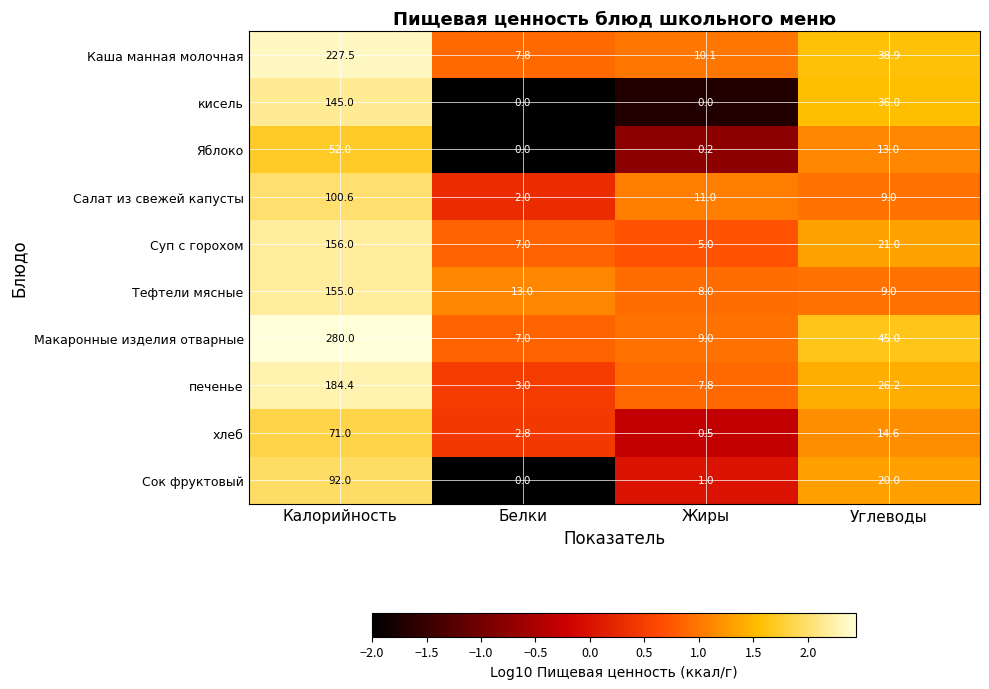

What is the difference between the highest and lowest values at Белки?

13.0